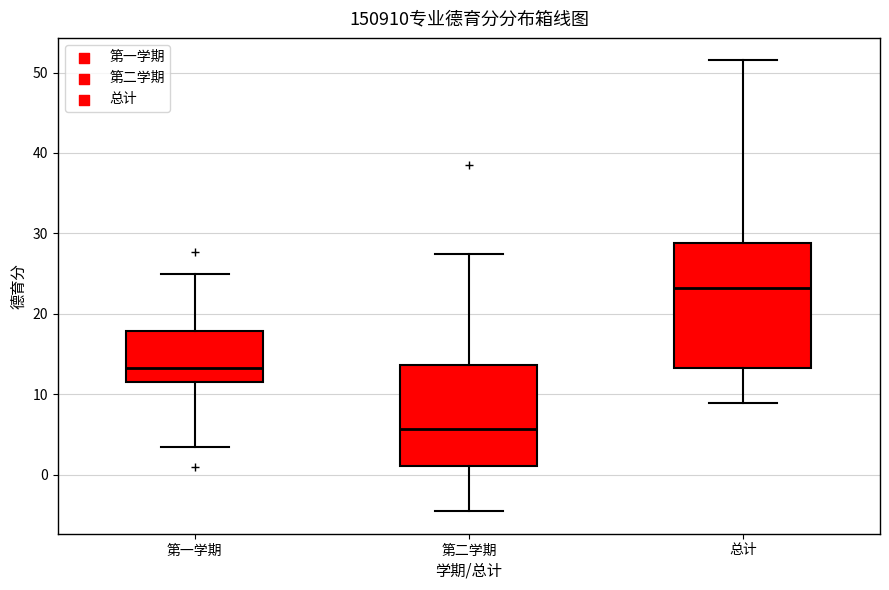

Where is the upper edge of the box for 总计 on the y-axis? The values are not printed on the chart, so give them approximately, as read against the axis.

29